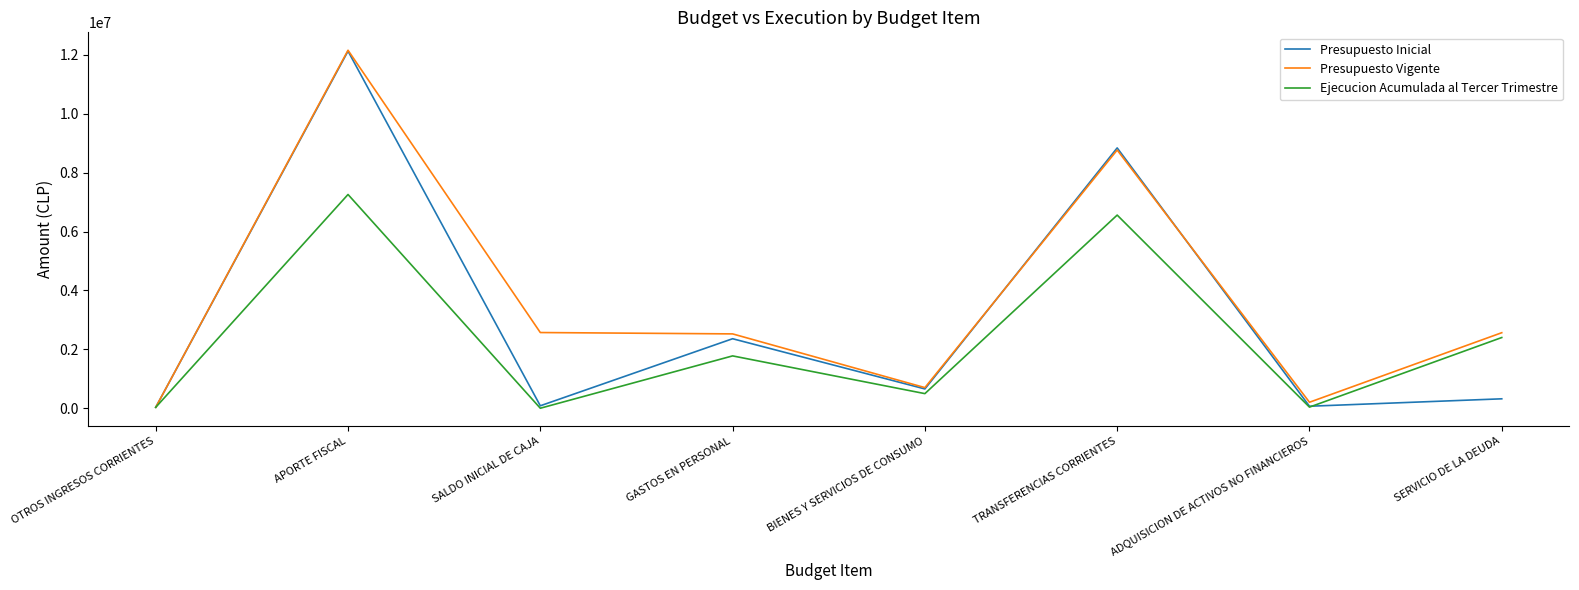

What position from the right is TRANSFERENCIAS CORRIENTES?

3